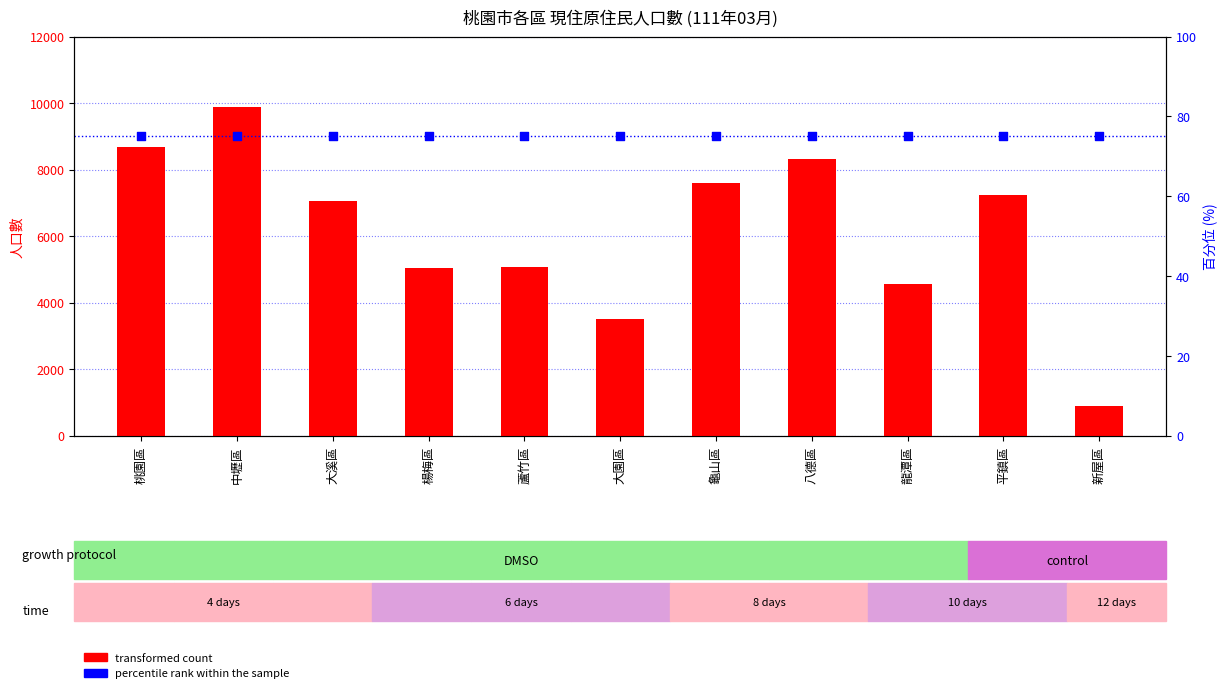

At how many categories does at least one series exceed 588?

11